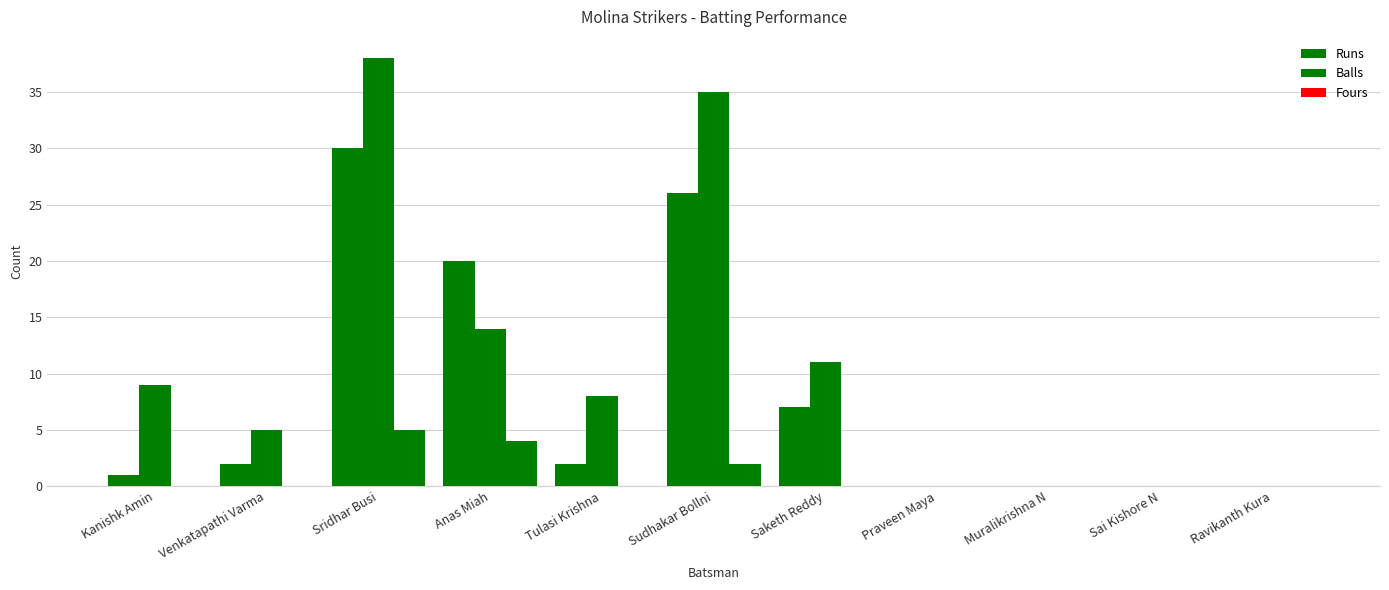

Which label corresponds to the smallest value in the chart?

Praveen Maya